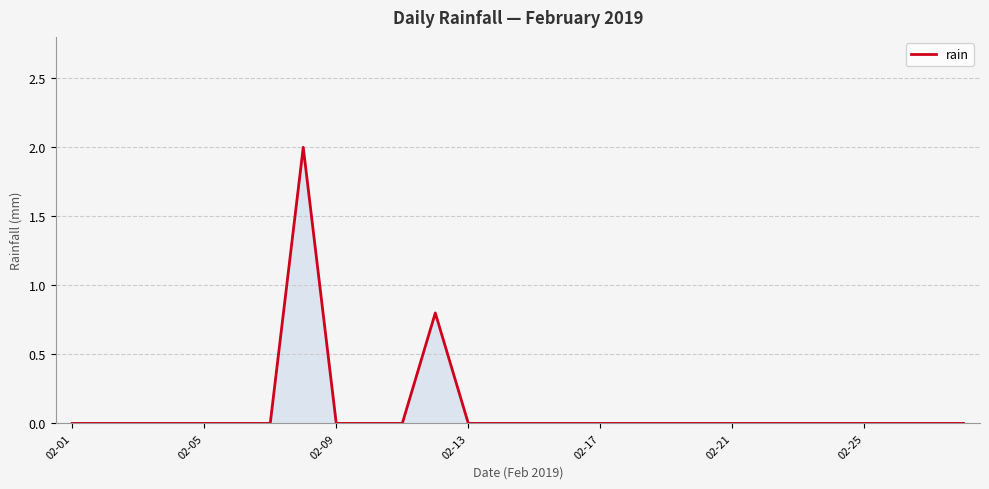

What is the difference between the maximum and minimum values?

2.0